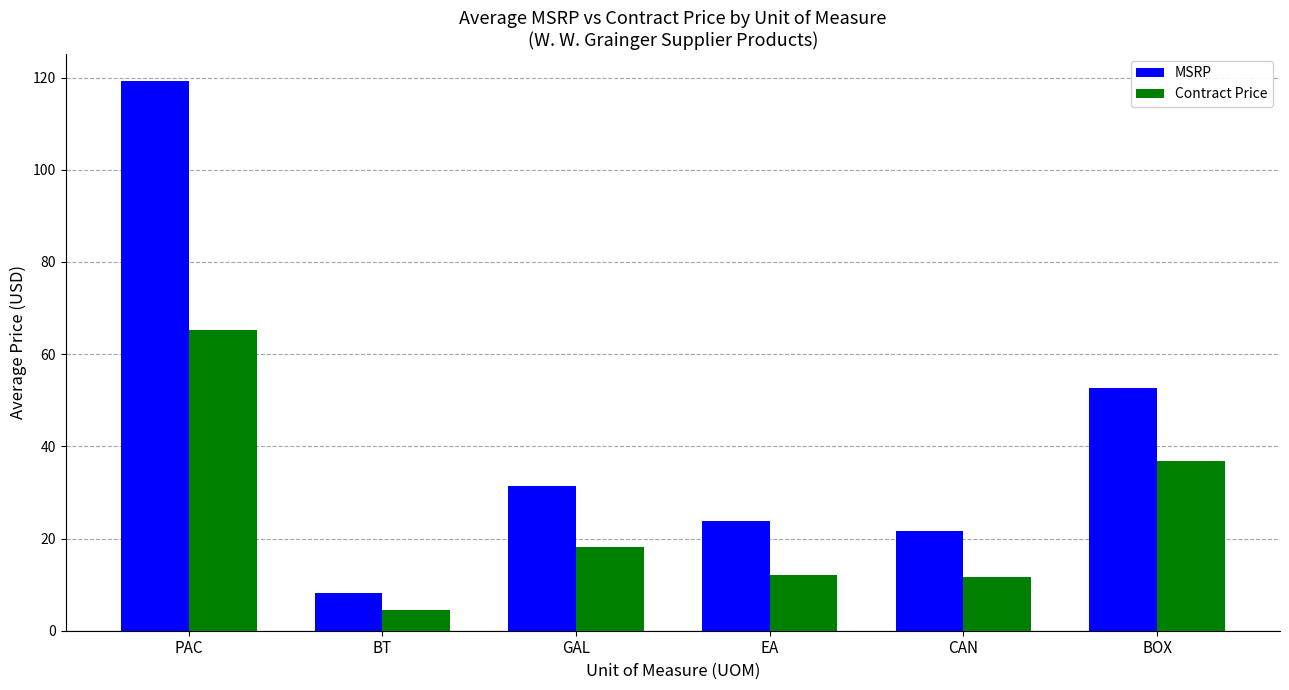

What is the lowest value of the Contract Price series?

4.5